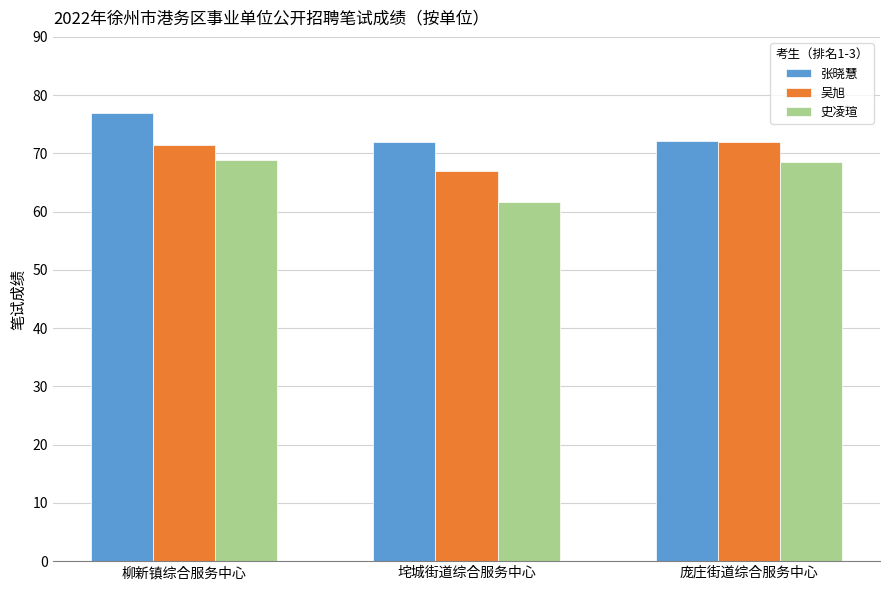

What position from the left is 庞庄街道综合服务中心?

3